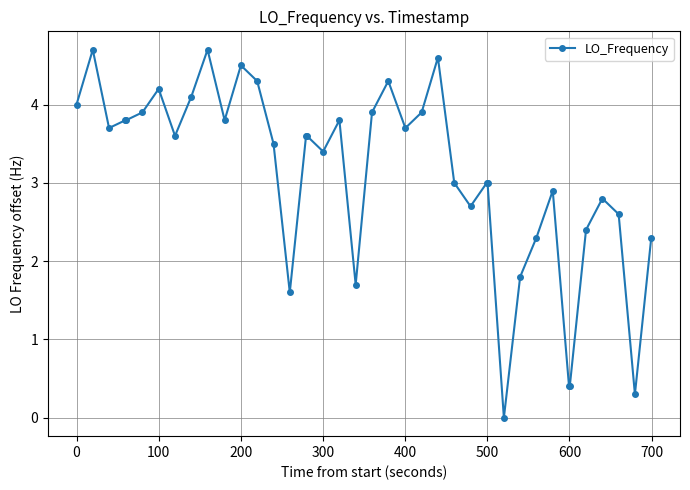

How many positive values are there?

39